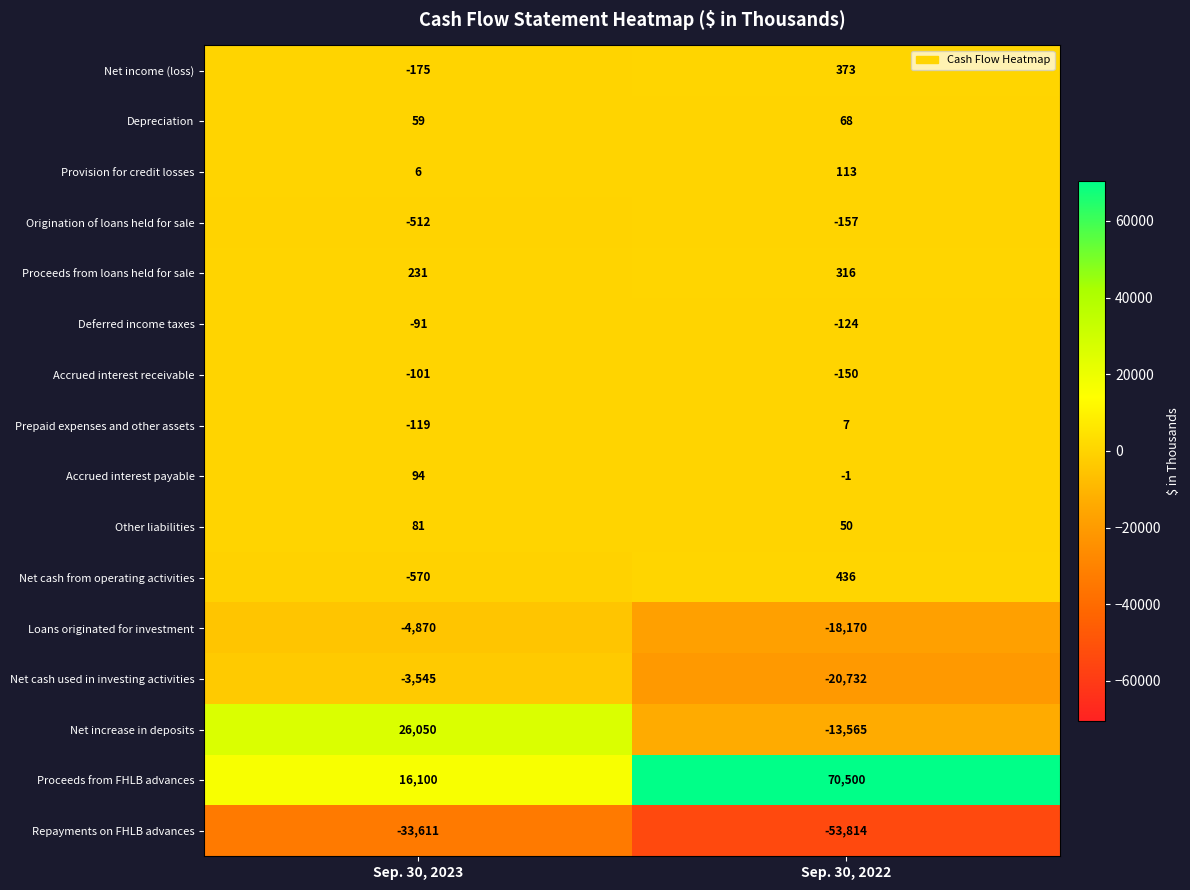

What is the lowest value of the Accrued interest receivable series?

-150